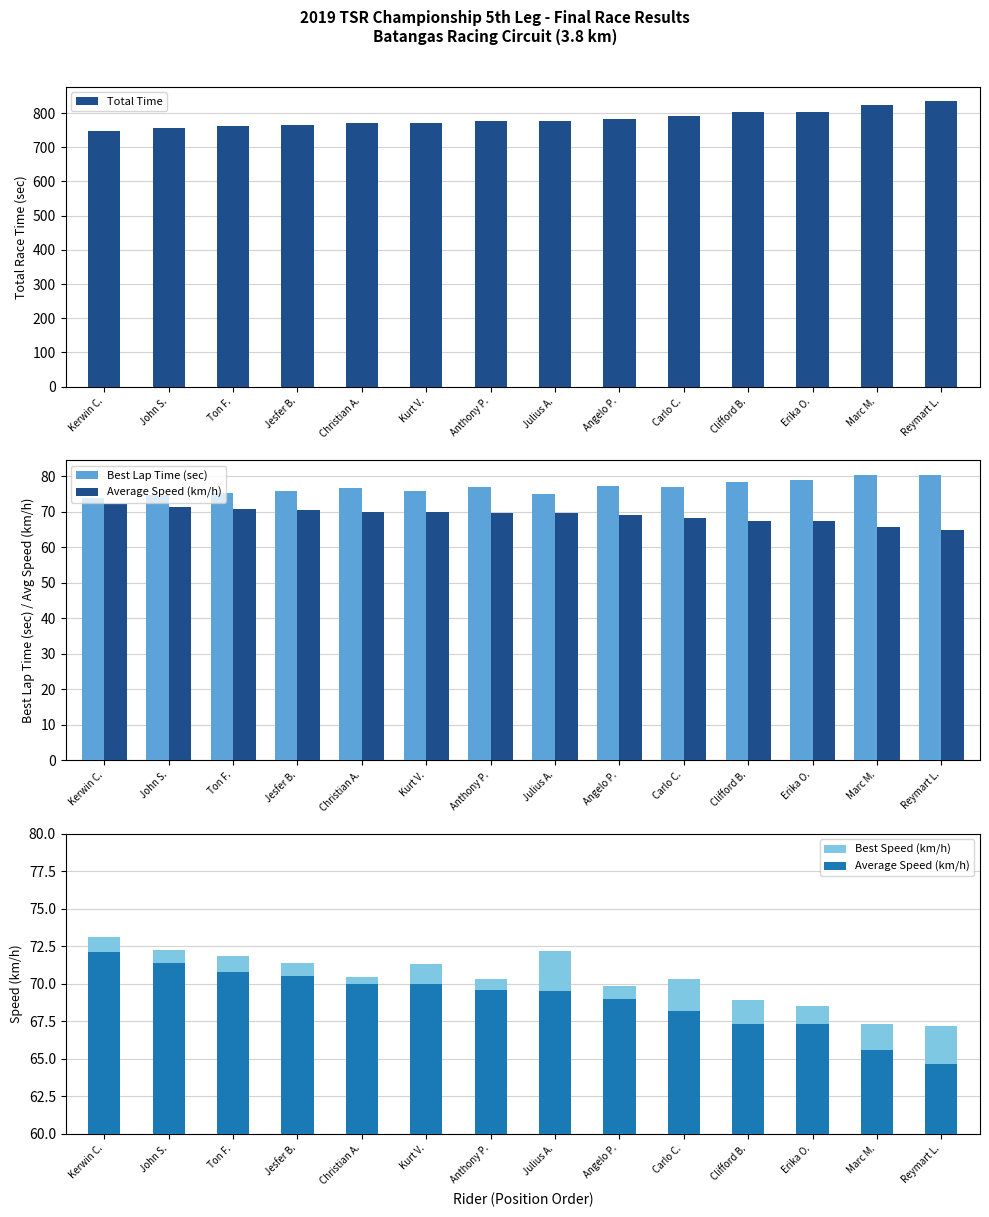

Where is Total Time nearest to the value 791?

Carlo C.